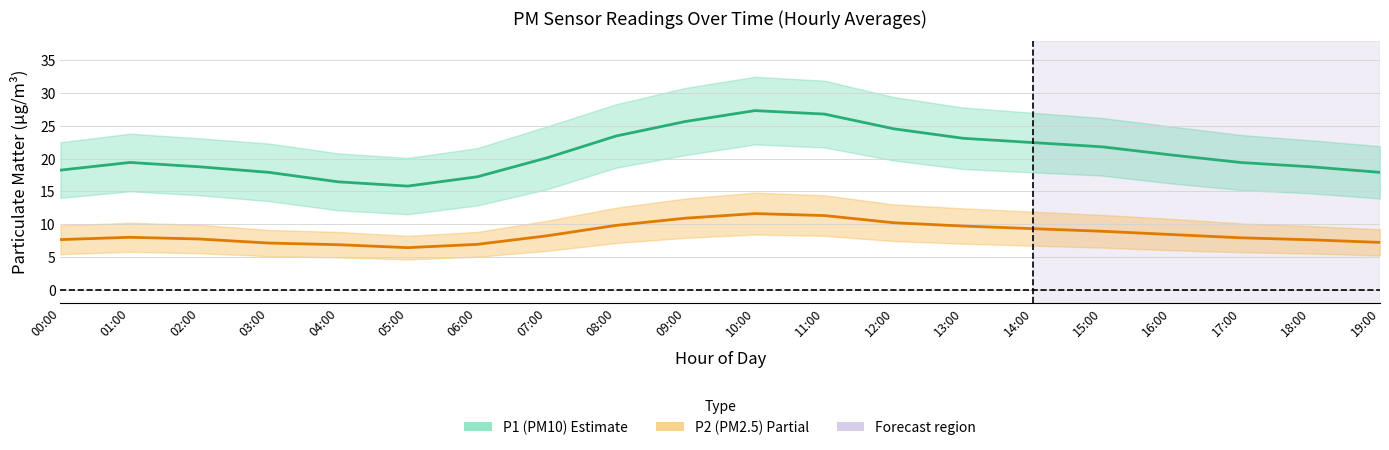

Read the P2 (PM2.5) value at 15:00.

8.9